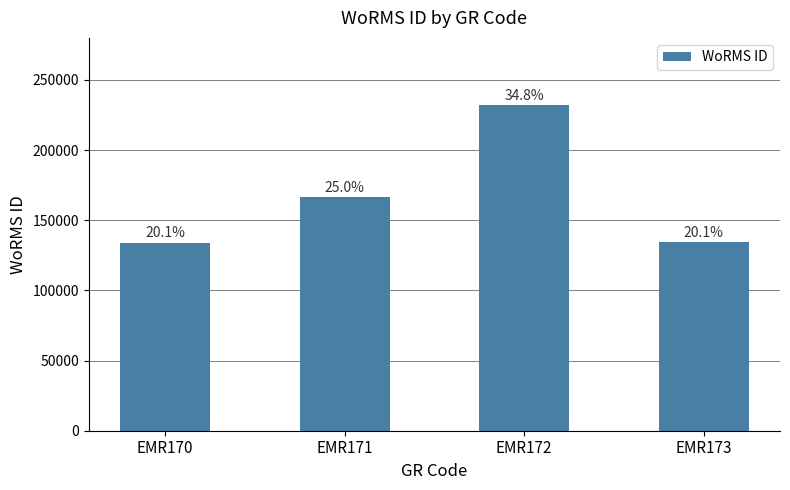

What is the average value?

166680